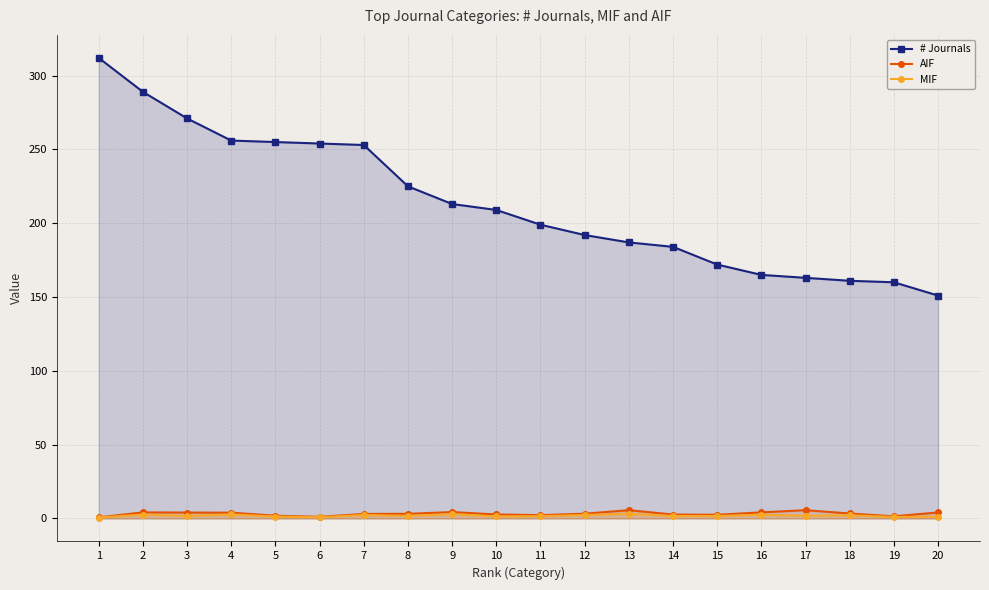

What is the value of the # Journals point at the 13th from the left?

187.0